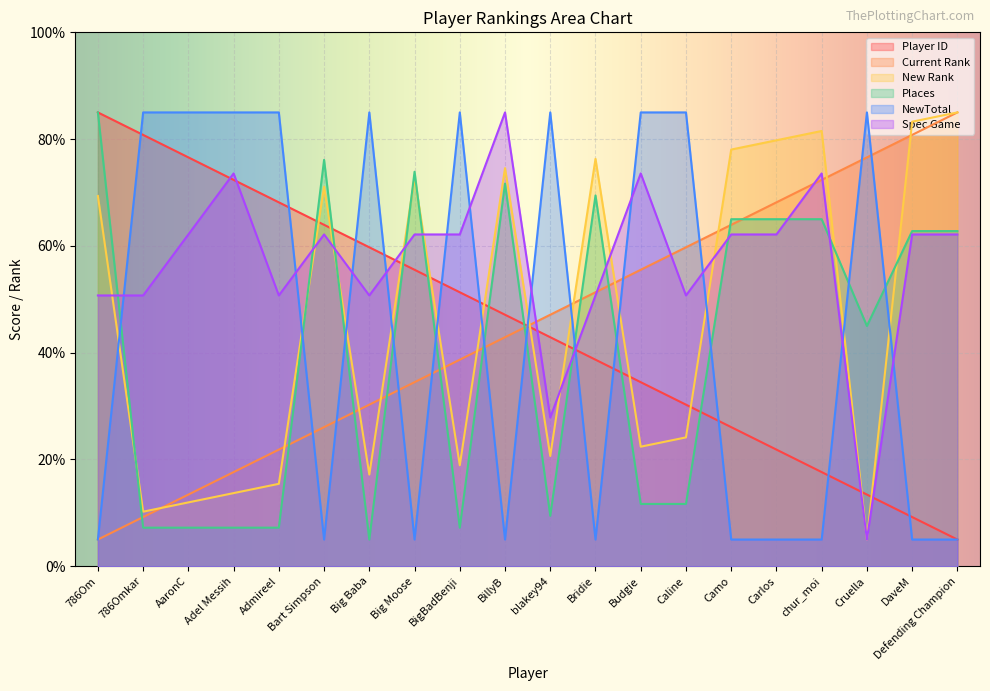

Between Adel Messih and Caline, which series saw the biggest shift?

Current Rank